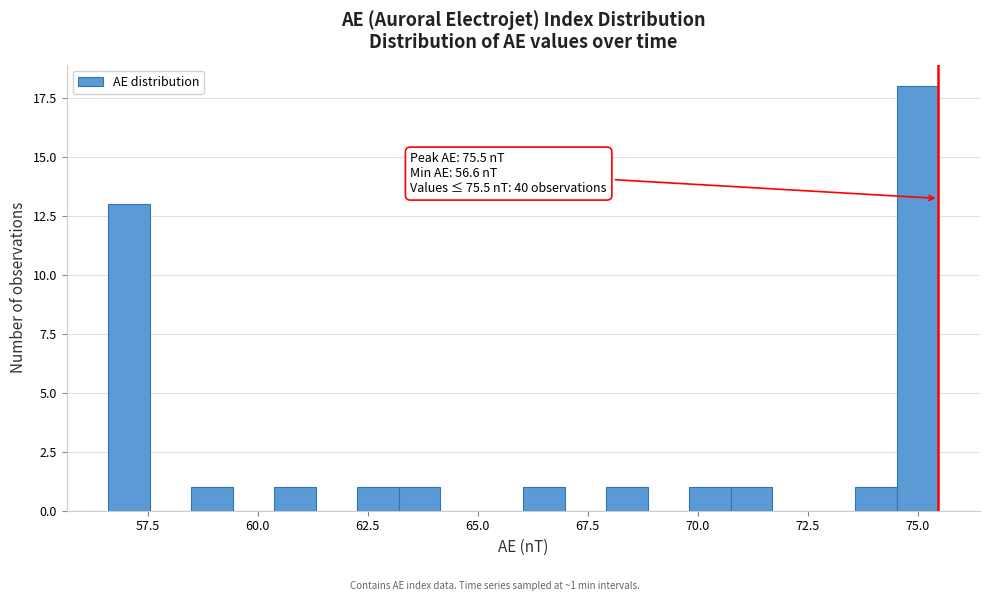

Around what value on the x-axis is the tallest bar? Give the approximate position of its centre, as read against the axis.

75.0